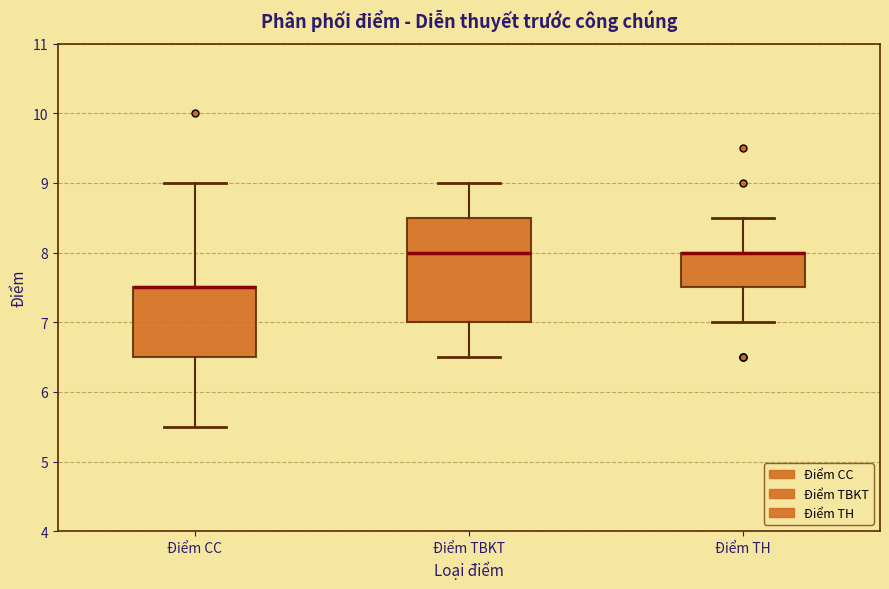

Comparing the boxes themselves (not the whiskers), which one is the tallest?

Điểm TBKT